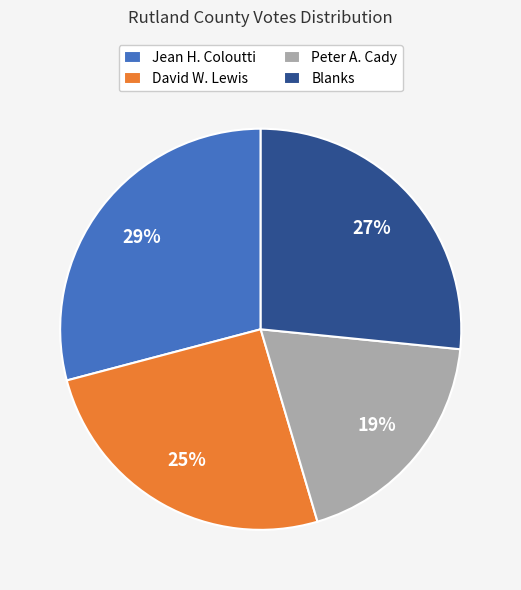

To the nearest percent, what portion does Jean H. Coloutti represent?

29%